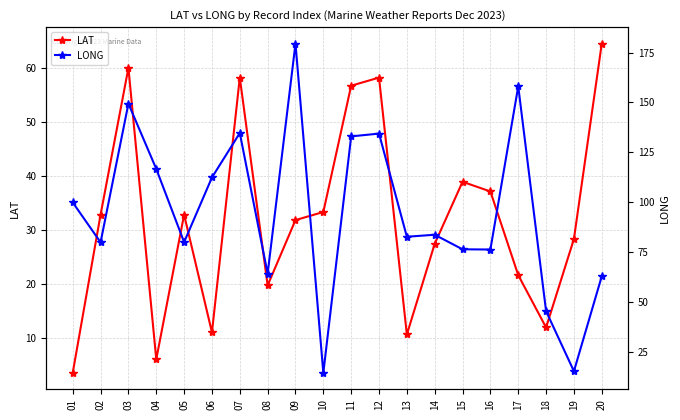

List the series in order of their overall mean, highest first.

LONG, LAT